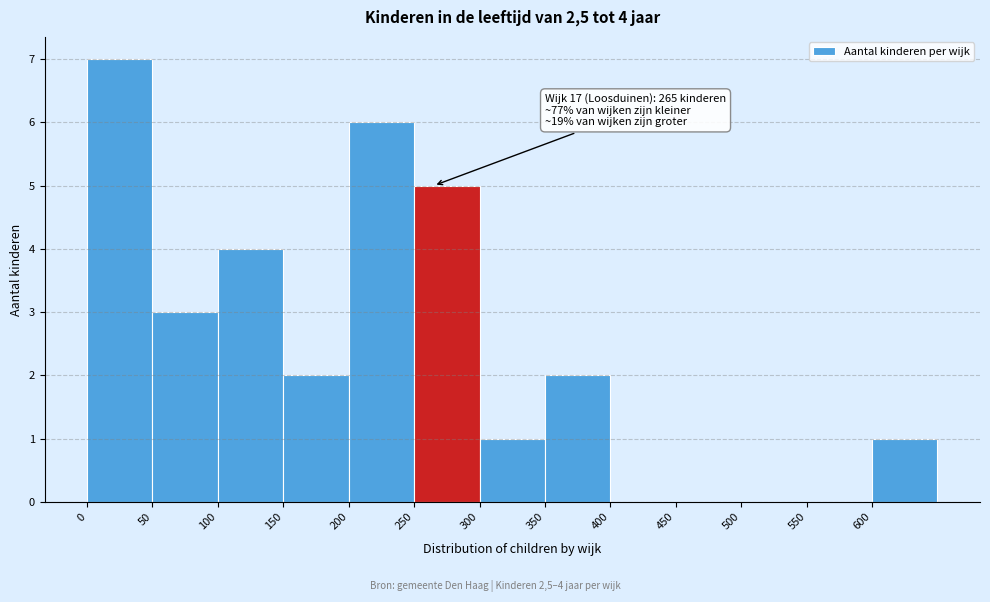

Over which range of the x-axis is the bar tallest?

0 to 50